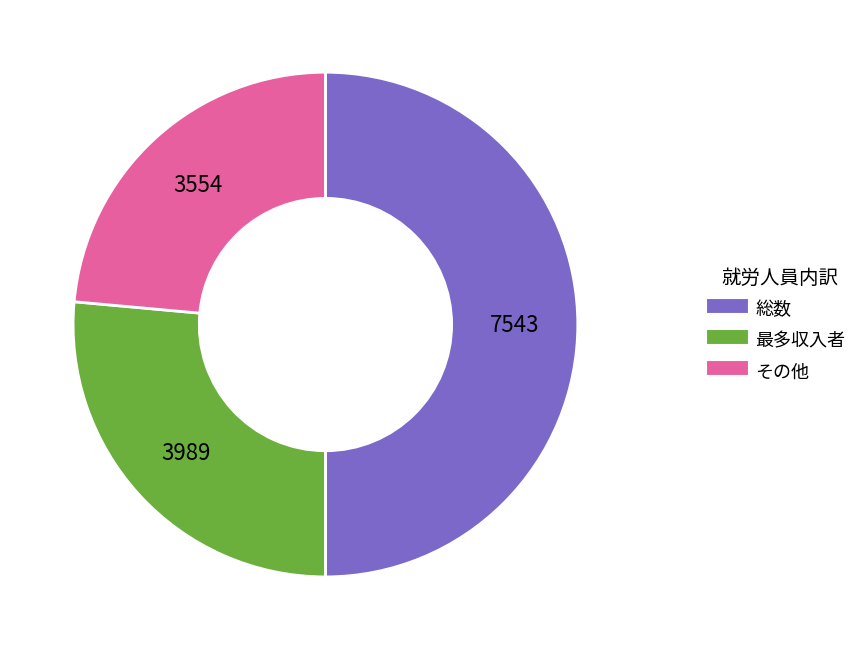

Is it true that その他 is 24% of the pie?

True